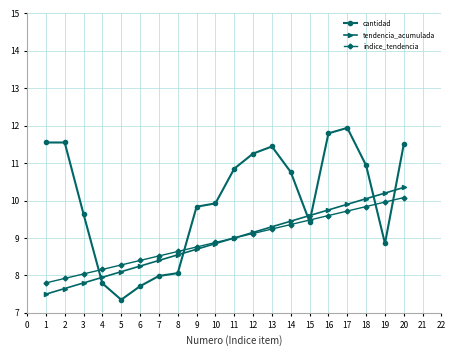

True or false: tendencia_acumulada has more than 1 points higher than both neighbors.

False